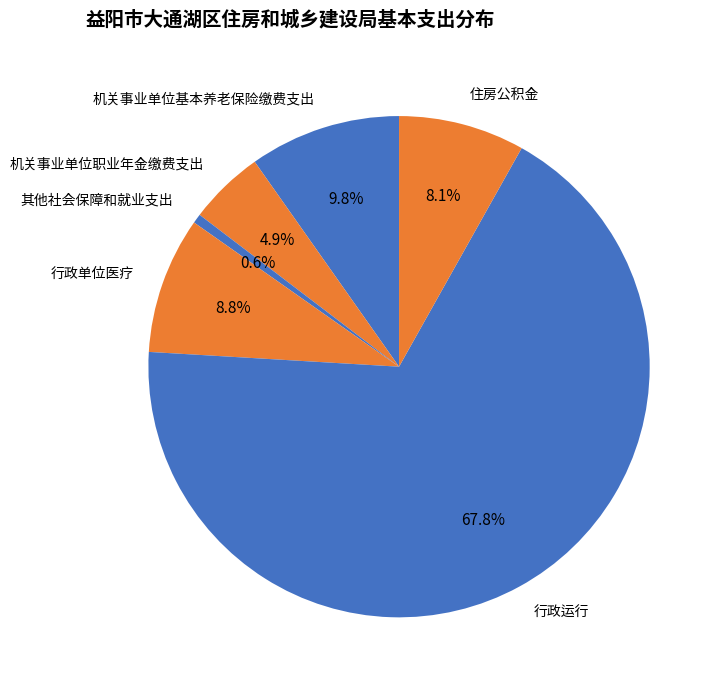

Which slice is the smallest?

其他社会保障和就业支出